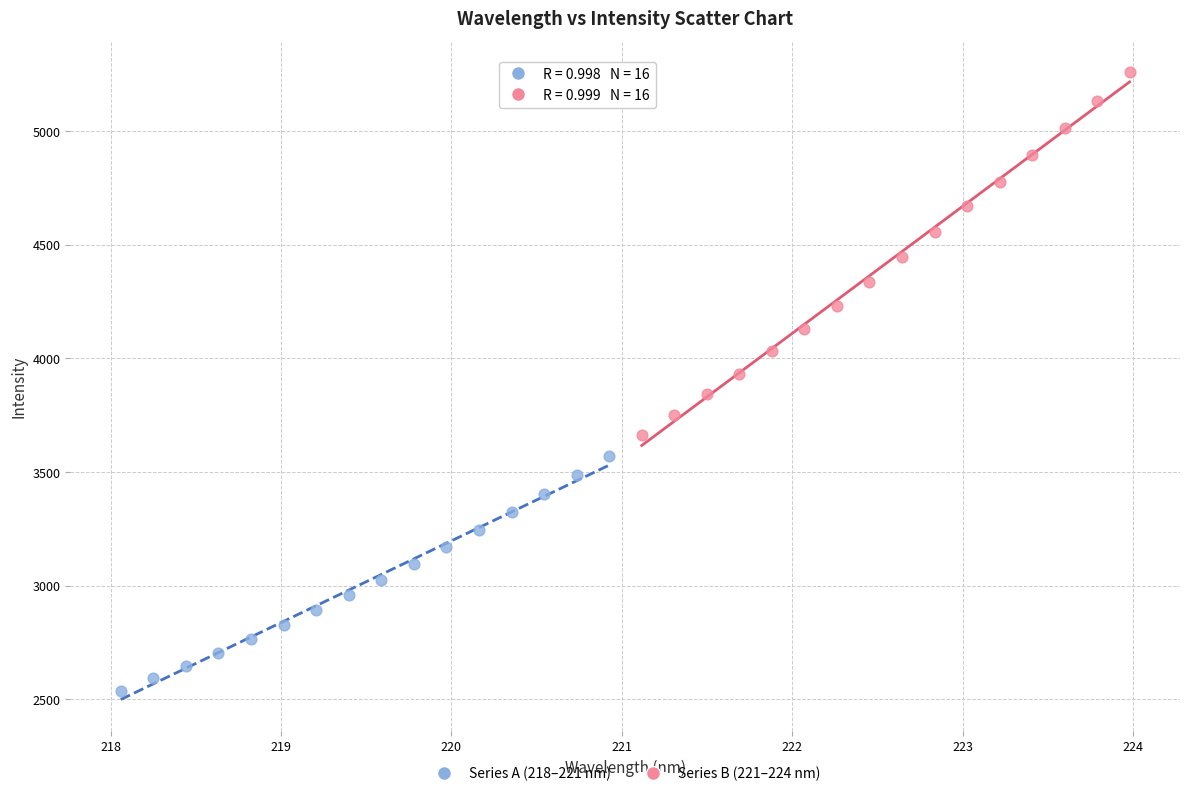

Which series reaches the maximum Y coordinate?

Series B (221–224 nm)